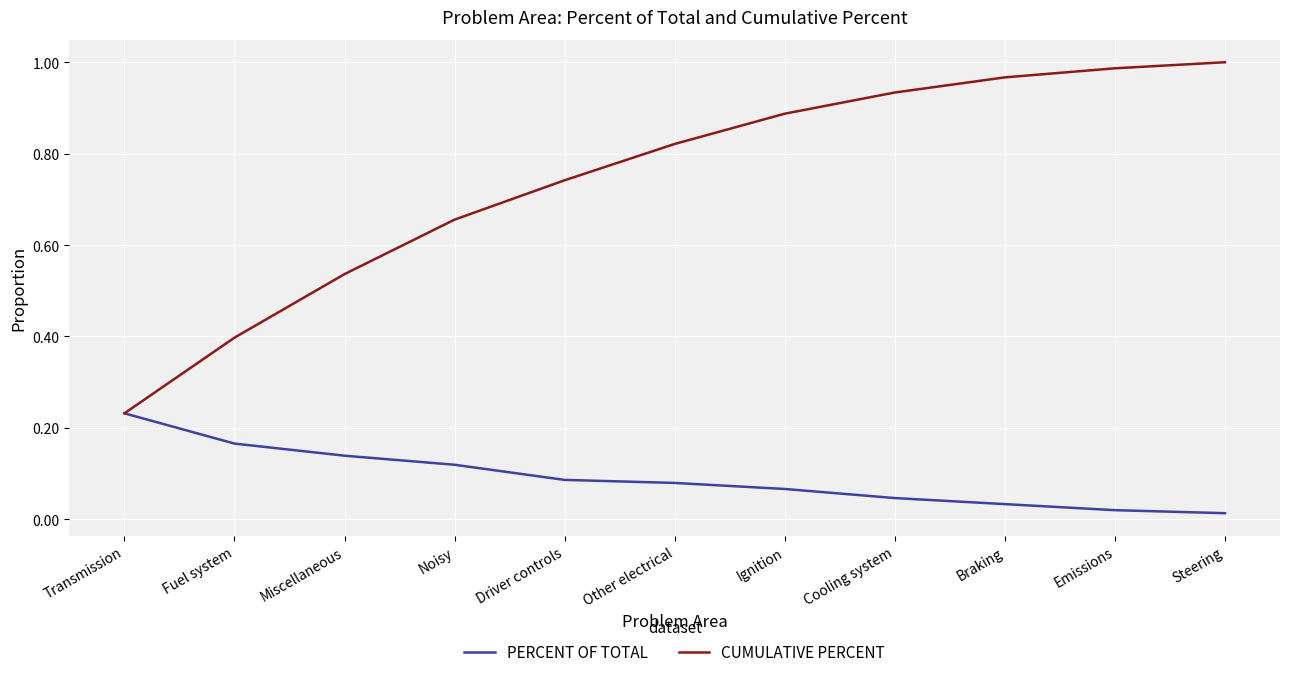

Which series has the largest total across all categories?

CUMULATIVE PERCENT